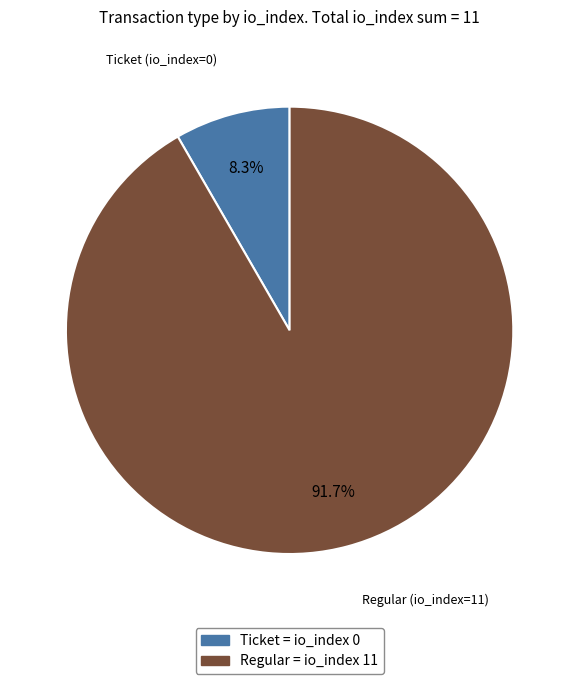

Approximately how many times larger is the value at Regular = io_index 11 compared to Ticket = io_index 0?

11.0